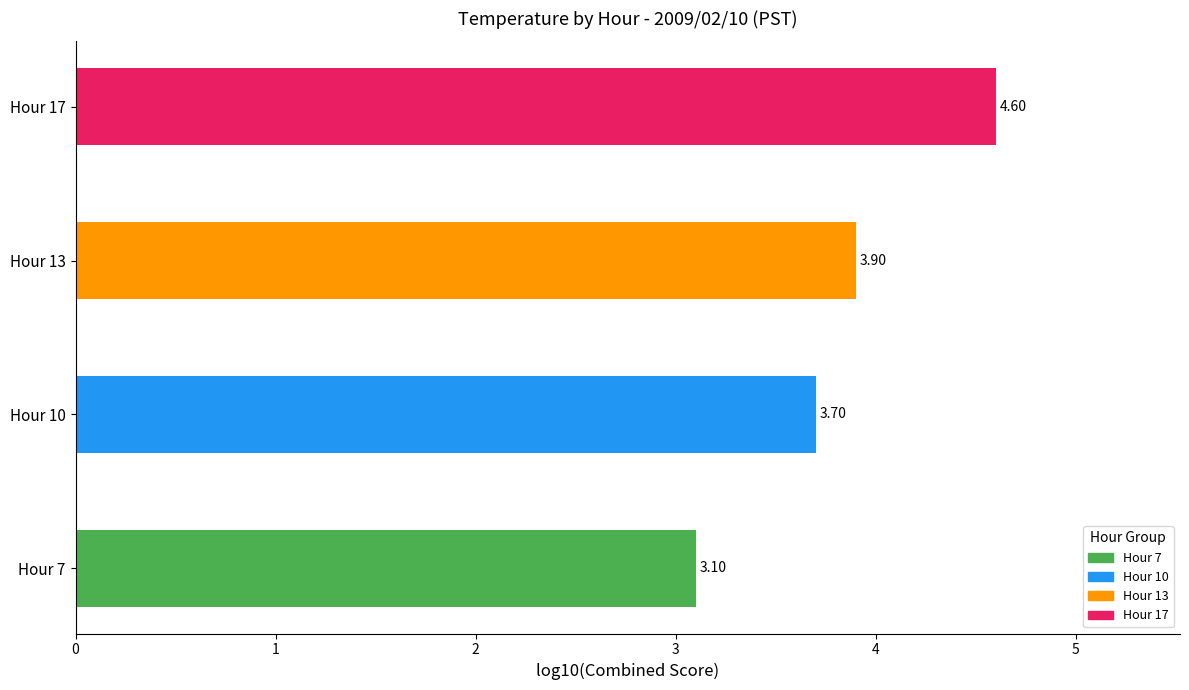

How many bars are there in total?

4